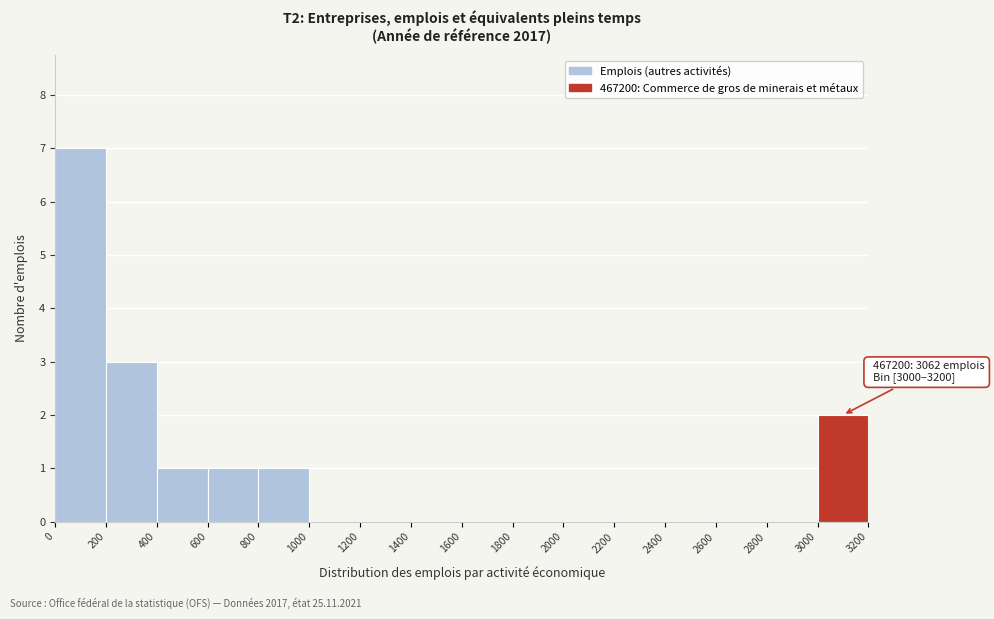

Which range on the x-axis has the tallest bar?

0 to 200